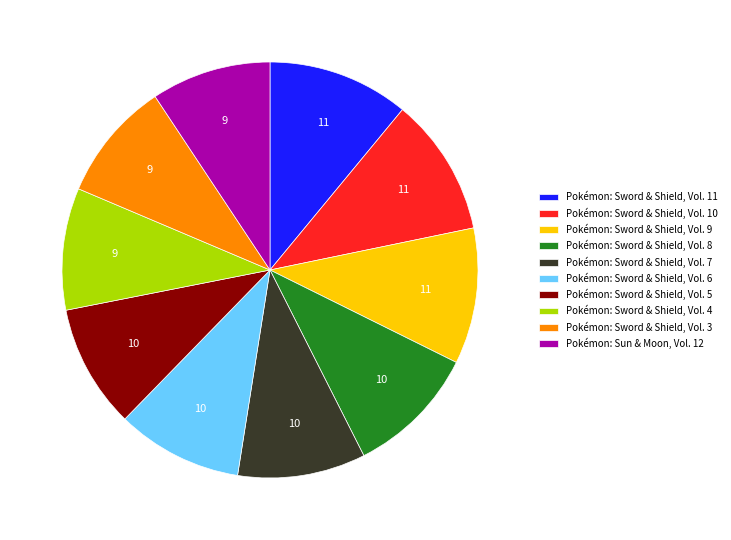

True or false: Pokémon: Sword & Shield, Vol. 10 accounts for 23% of the total.

False